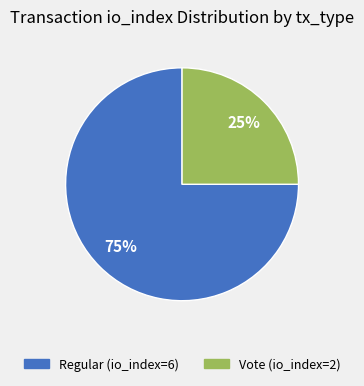

Combined, do Regular (io_index=6) and Vote (io_index=2) account for over 50%?

Yes